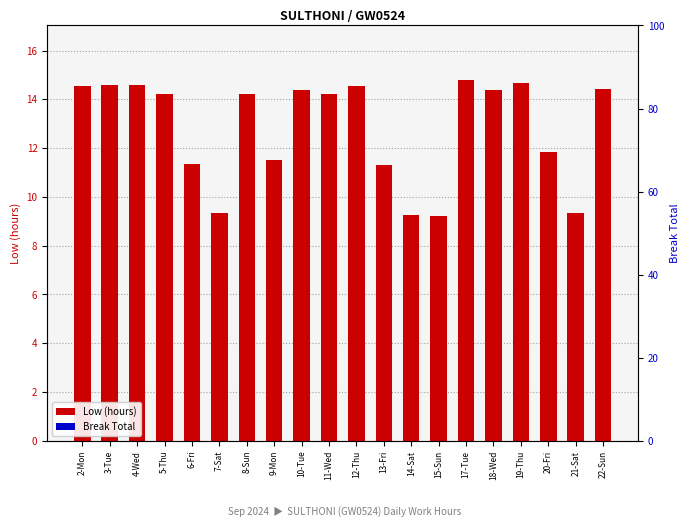

True or false: Low (hours) has a value of 14.2 at 5-Thu.

True